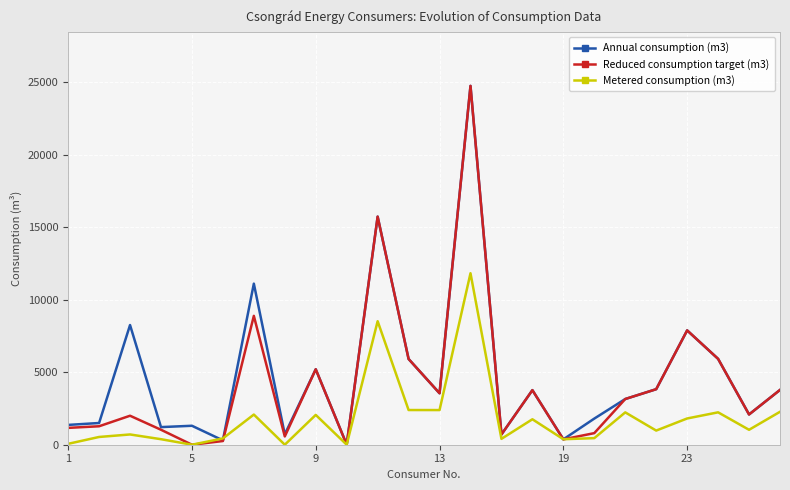

What is the maximum value shown in the chart?

24756.0